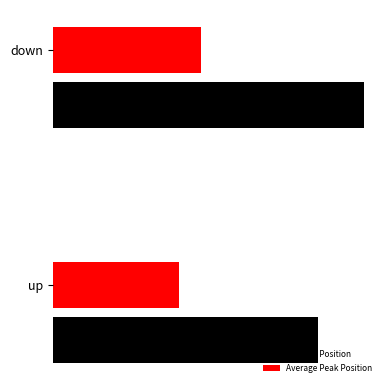

What are all the series names shown in the legend?

Average Position, Average Peak Position